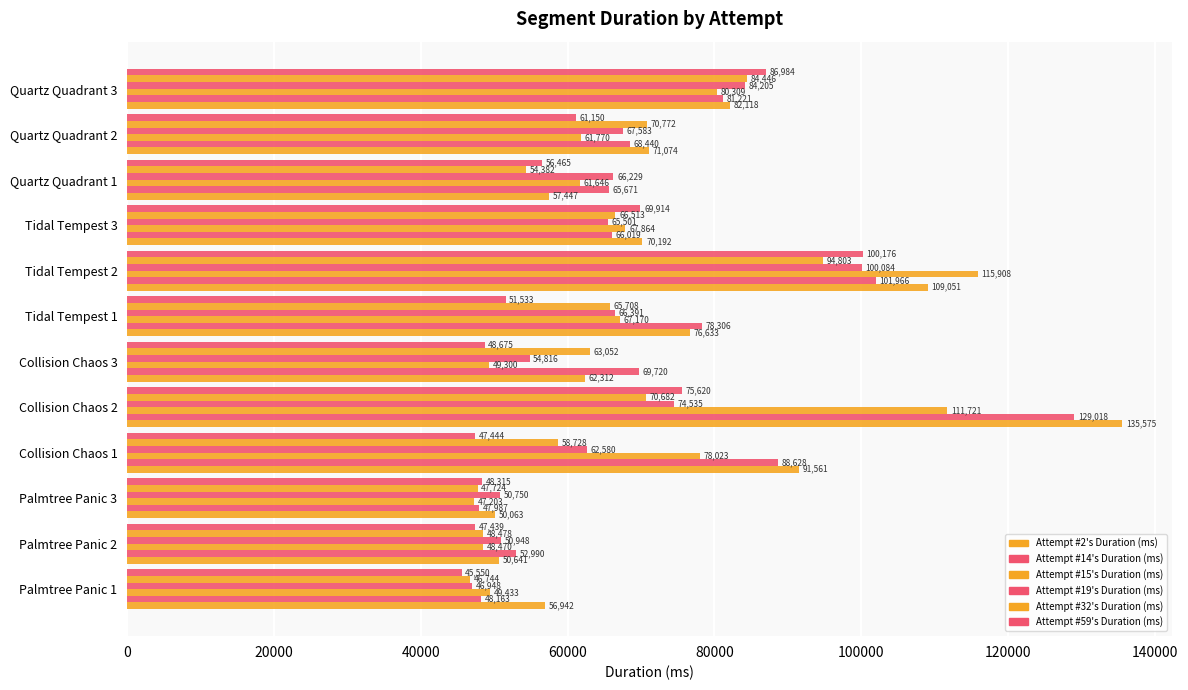

What is the value of the Attempt #19's Duration (ms) bar at the 9th from the left?

65501